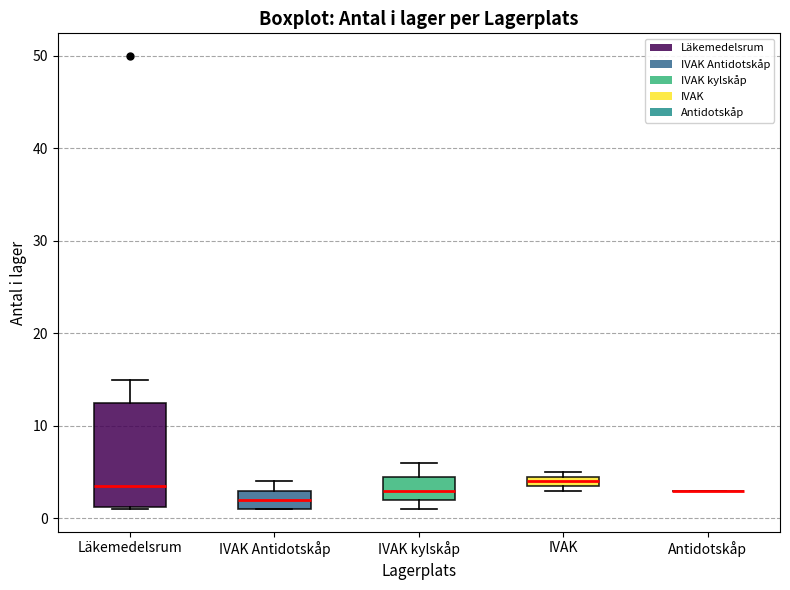

Where is the lower edge of the box for Läkemedelsrum on the y-axis? The values are not printed on the chart, so give them approximately, as read against the axis.

1